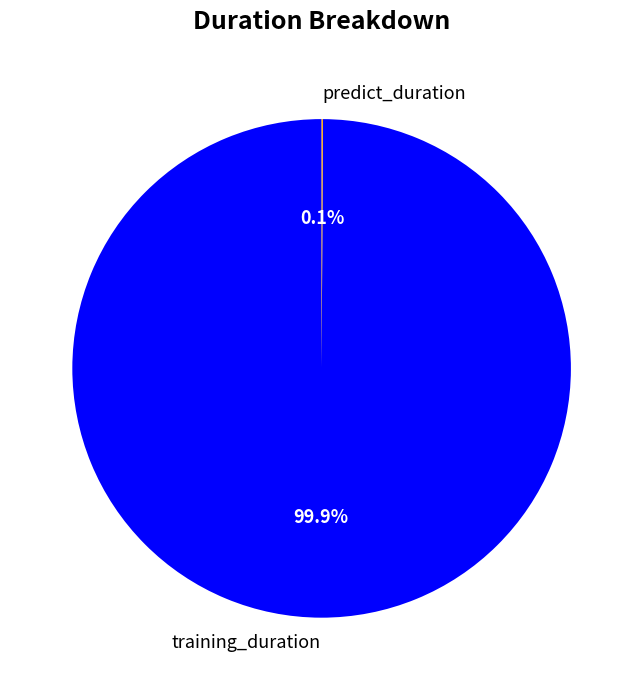

Which category accounts for the majority?

training_duration